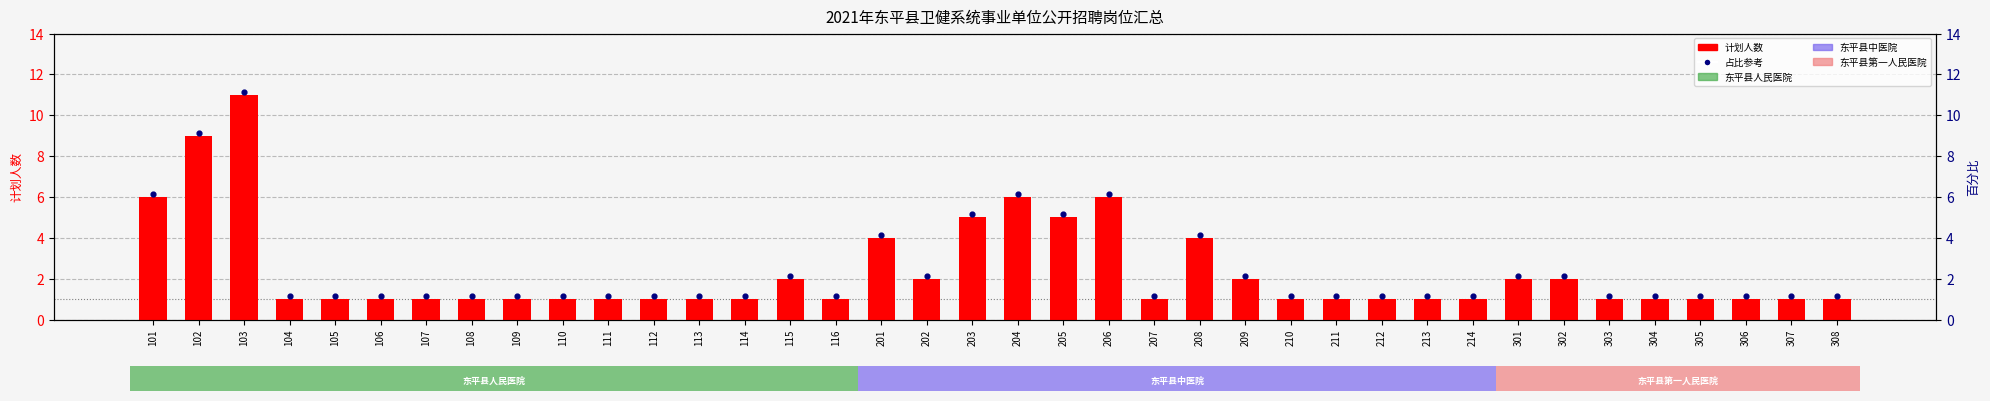

Which series contains the highest Y value?

占比参考